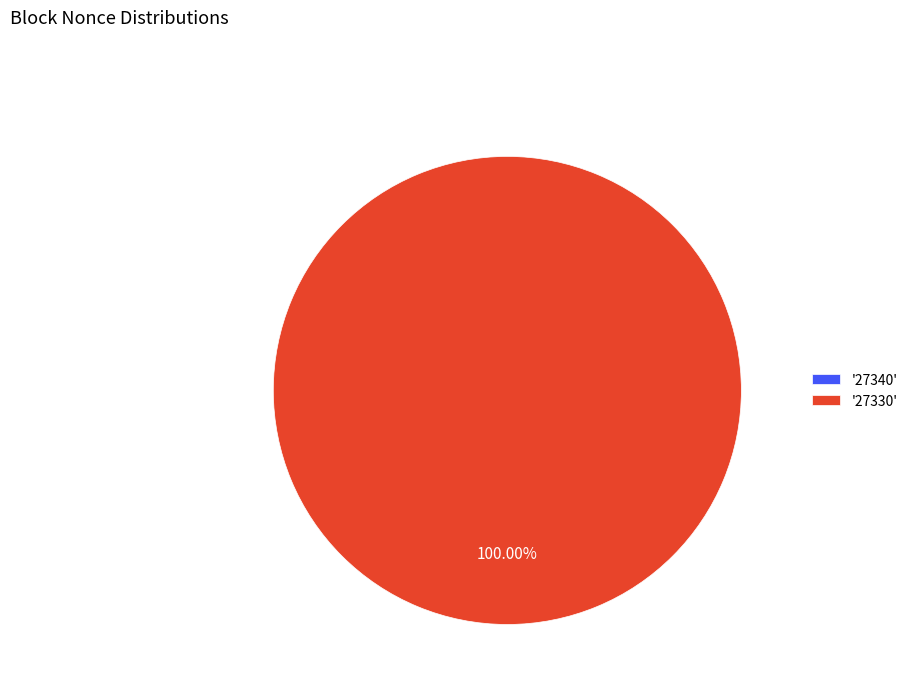

Is the sum of 27340 and 27330 greater than half?

Yes